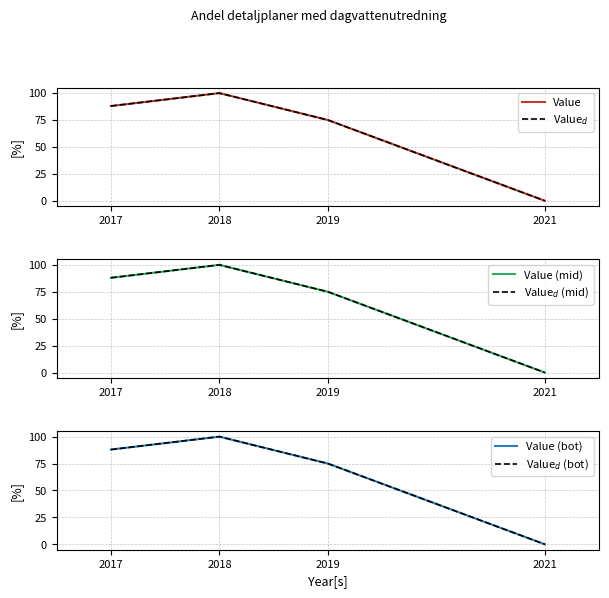

True or false: Value (bot) and Value (mid) intersect in this chart.

False